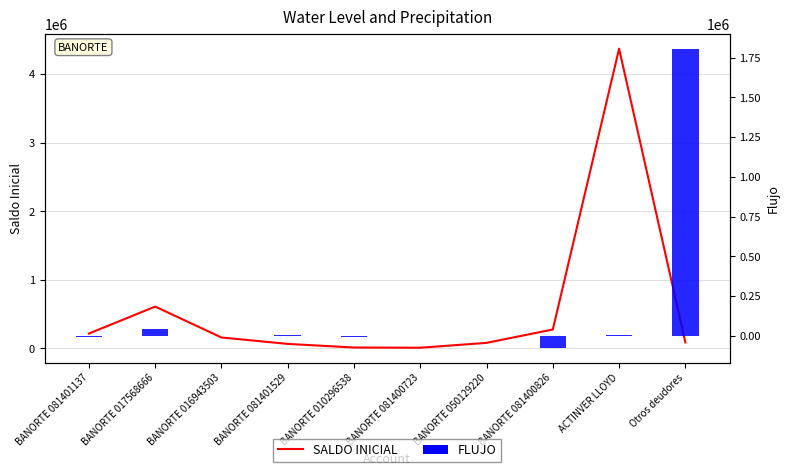

What is the highest value of the SALDO INICIAL series?

4368810.7